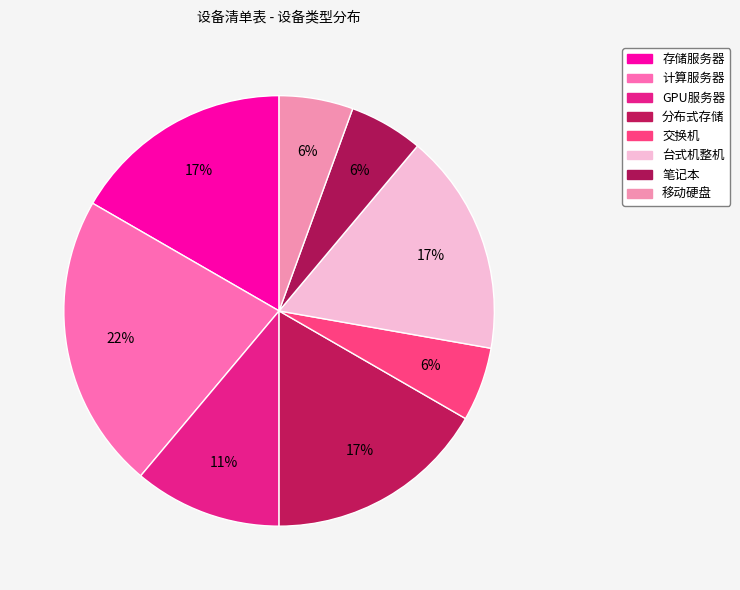

Count the number of slices in the pie.

8